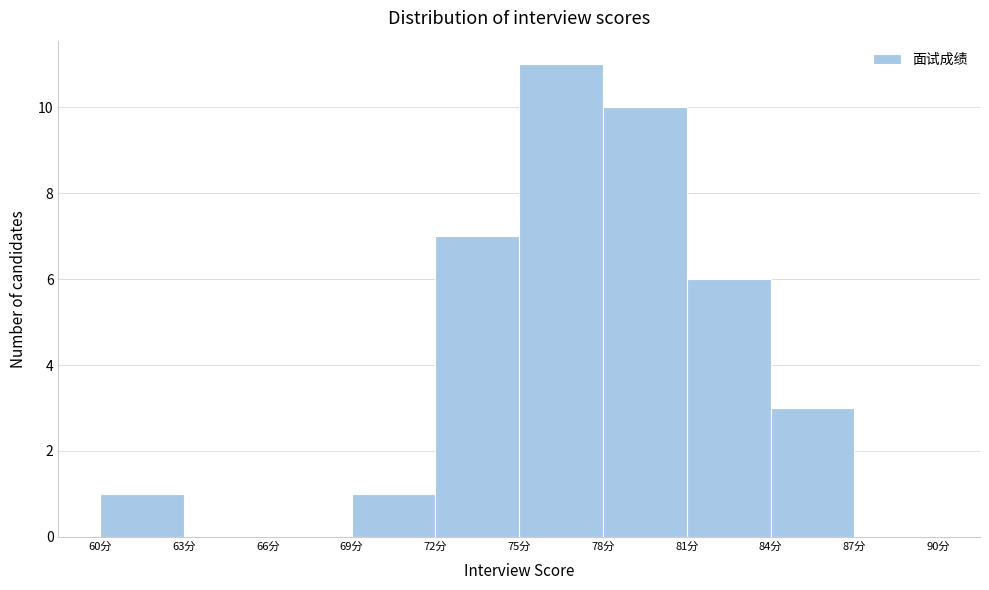

Reading left to right, list every bar in this chart as the range it spans on the x-axis followed by its height. The values are not printed on the chart, so give them approximately, as read against the axis.

60 to 63: 1
63 to 66: 0
66 to 69: 0
69 to 72: 1
72 to 75: 7
75 to 78: 11
78 to 81: 10
81 to 84: 6
84 to 87: 3
87 to 90: 0